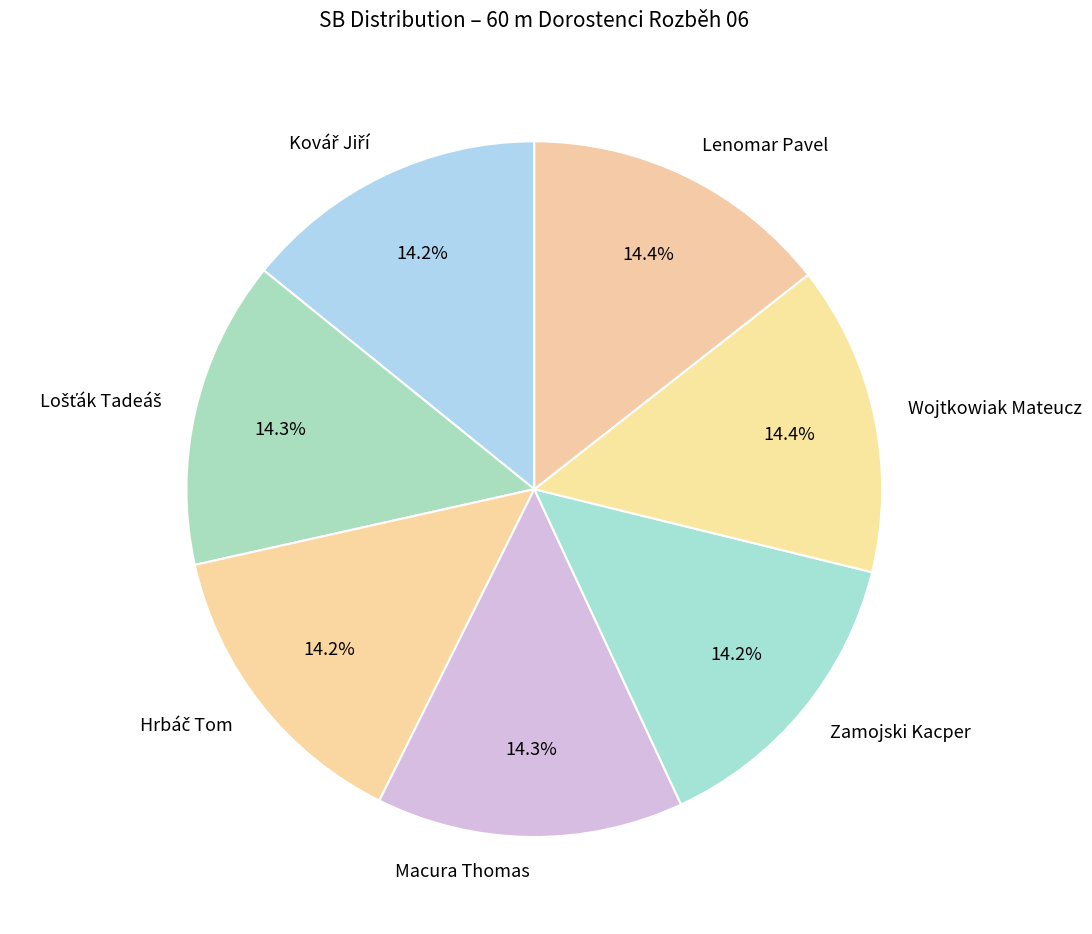

Is there a majority slice in this chart?

No